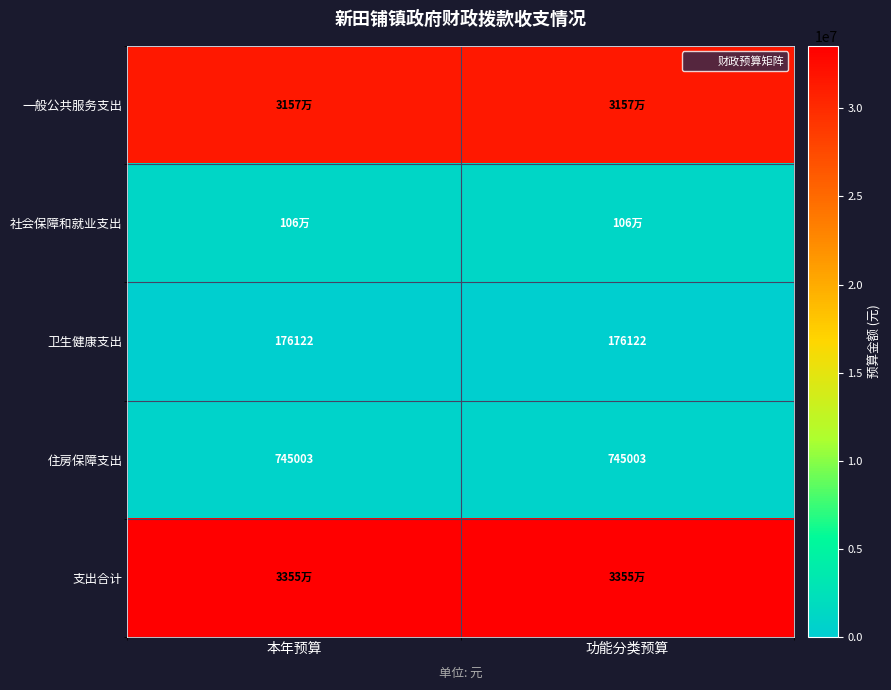

How many distinct data groups are displayed?

5